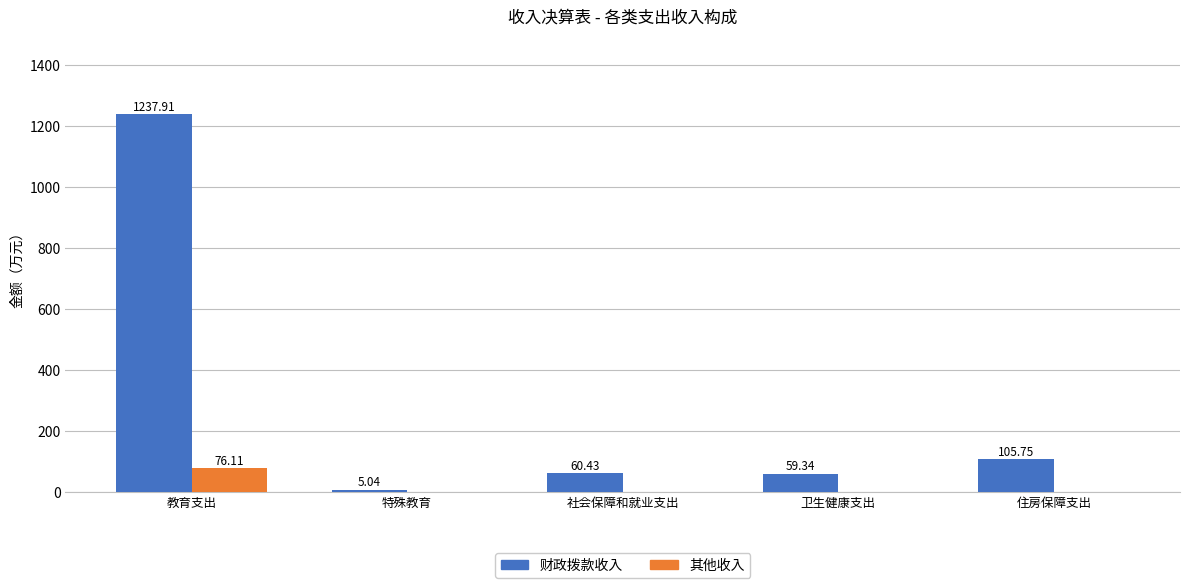

How many data points in 财政拨款收入 are above 60?

3